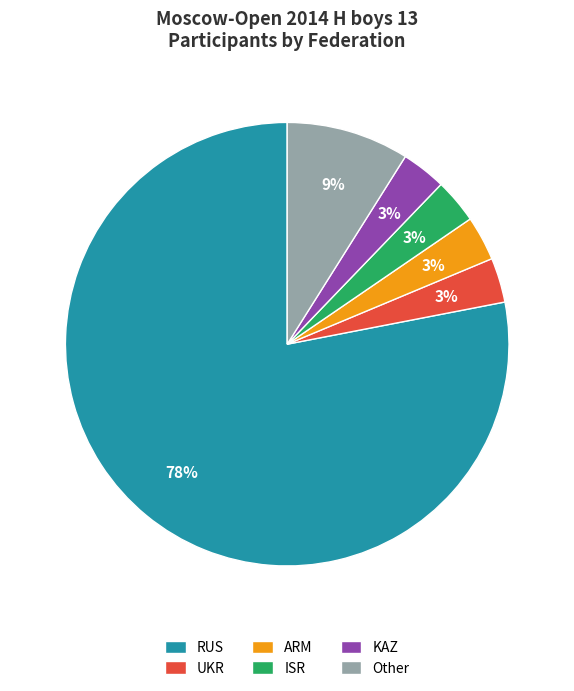

Is there a majority slice in this chart?

Yes